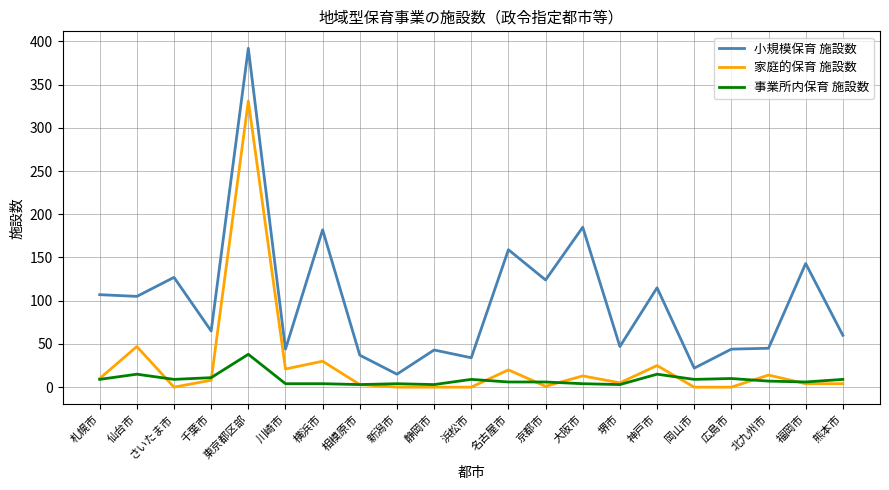

What is the highest value of the 小規模保育 施設数 series?

392